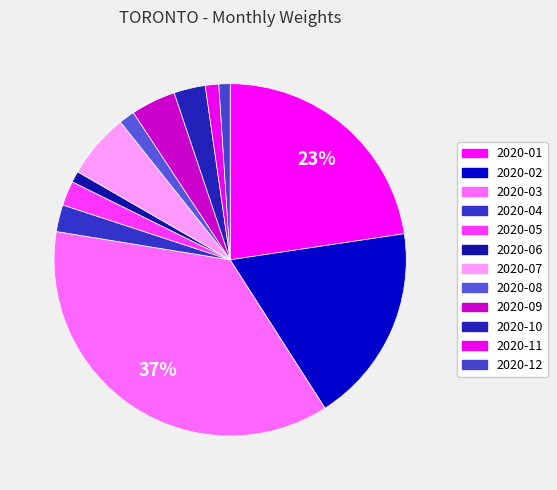

How much of the chart is everything except 2020-07?

94.0%